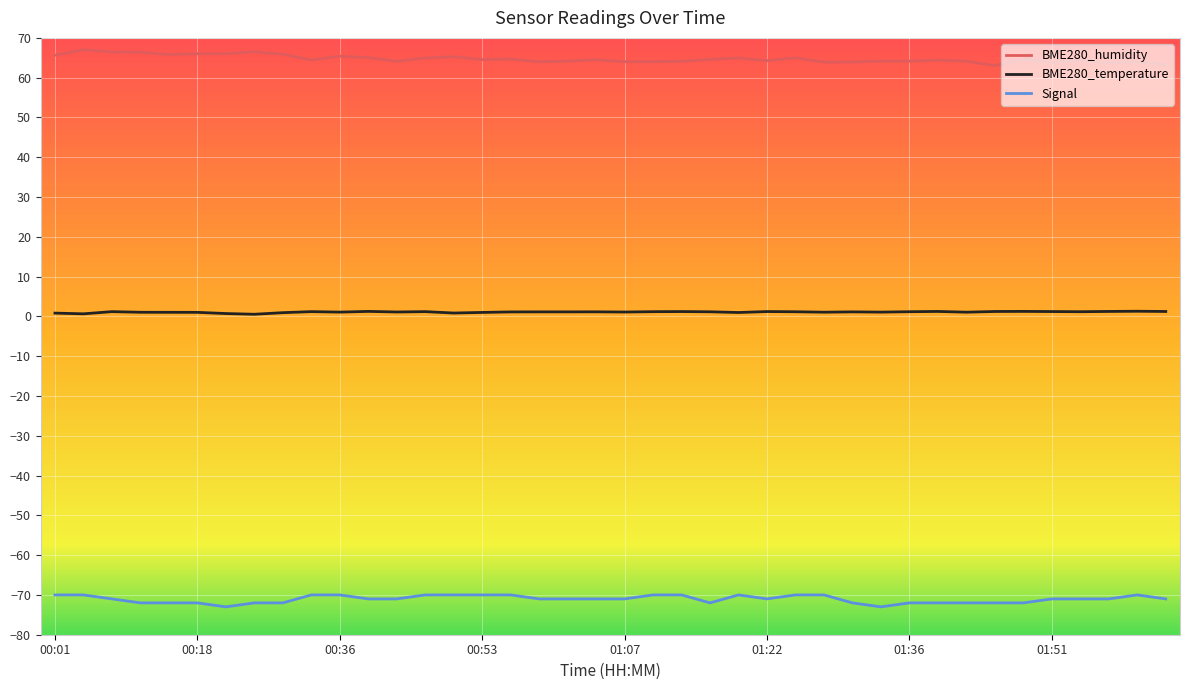

List the series in order of their overall mean, lowest first.

Signal, BME280_temperature, BME280_humidity